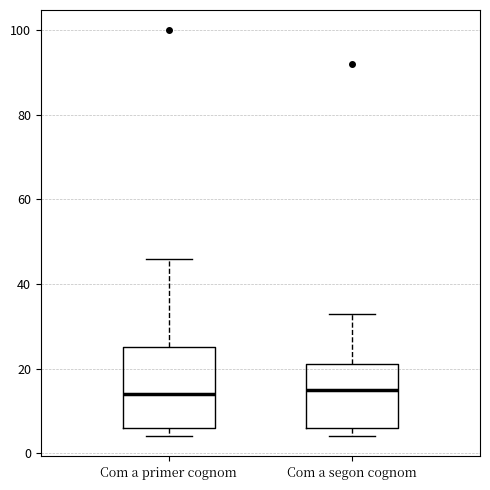

Reading left to right, read every box against the y-axis: the position of its median line, the range the box covers, and the ends of its whiskers. The values are not printed on the chart, so give them approximately, as read against the axis.

Com a primer cognom: median 14, box 6 to 26, whiskers 4 to 46
Com a segon cognom: median 16, box 6 to 22, whiskers 4 to 34